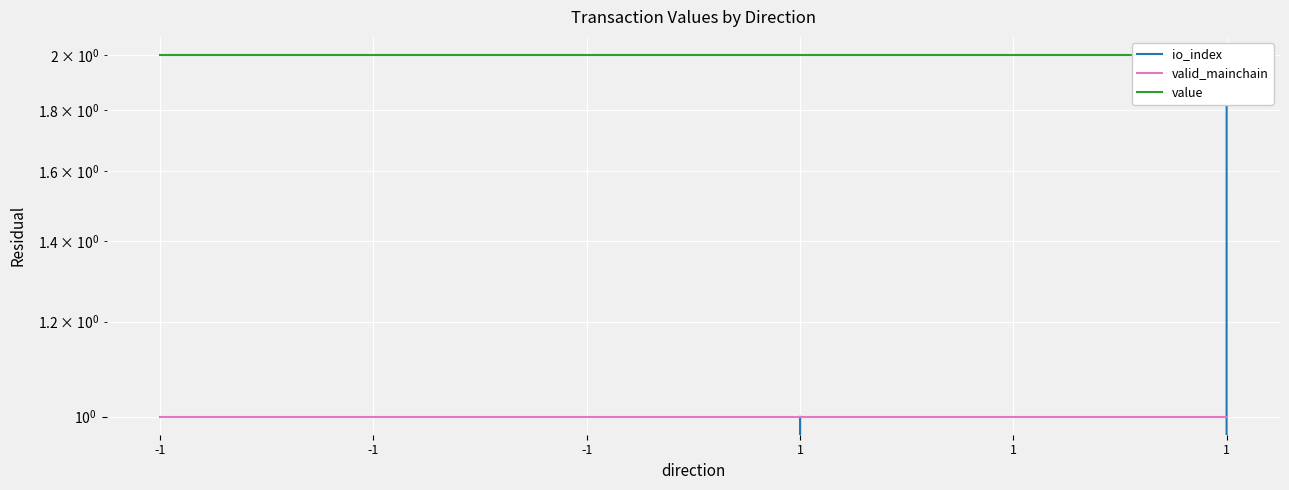

Count the number of data series in this chart.

3